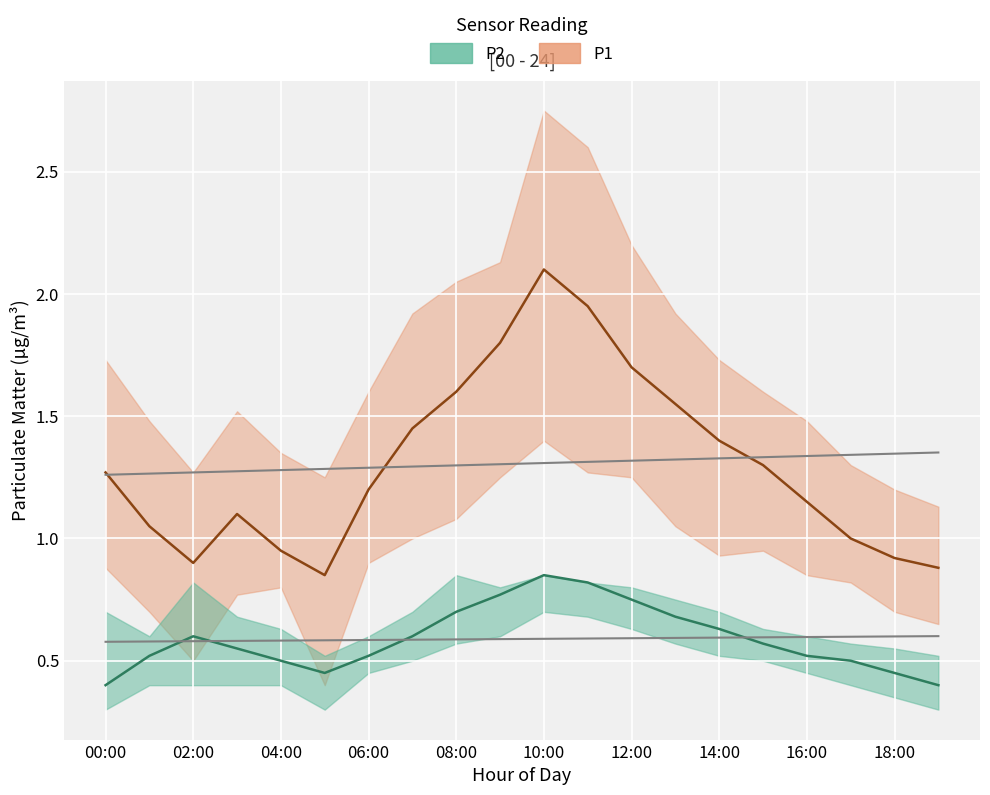

What is the difference between the P2_upper values at 04:00 and 09:00?

0.2